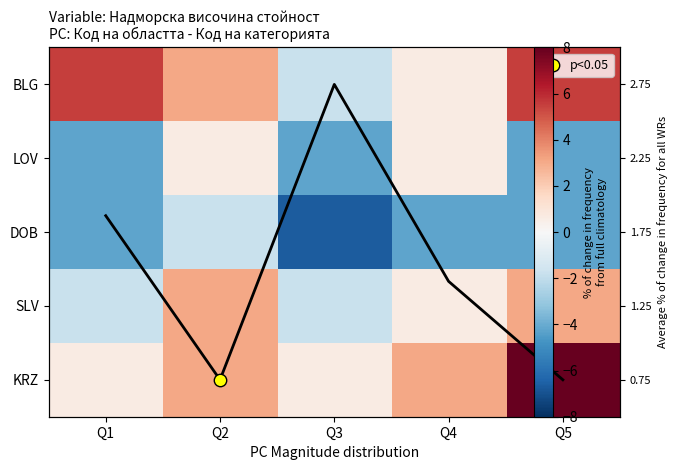

How many data points does each series have?

5